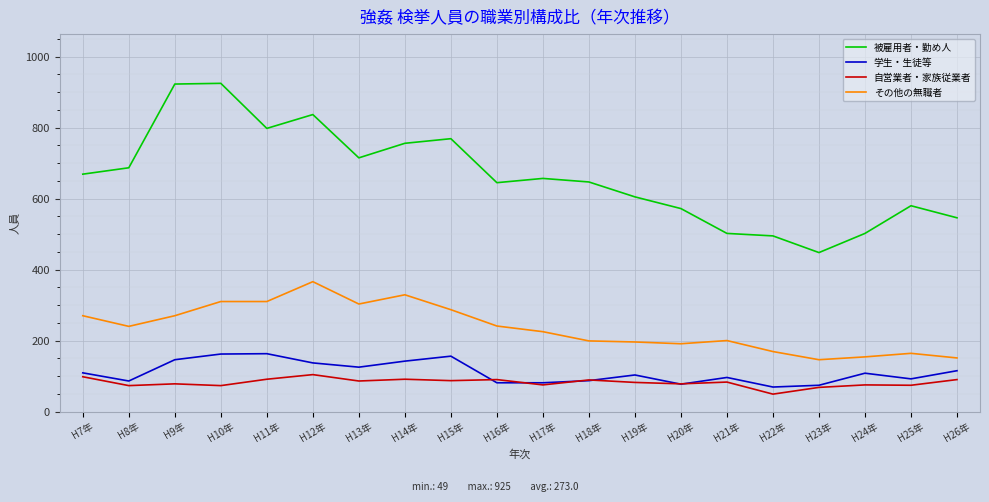

What is the difference between the maximum and second lowest values in the 学生・生徒等 series?

89